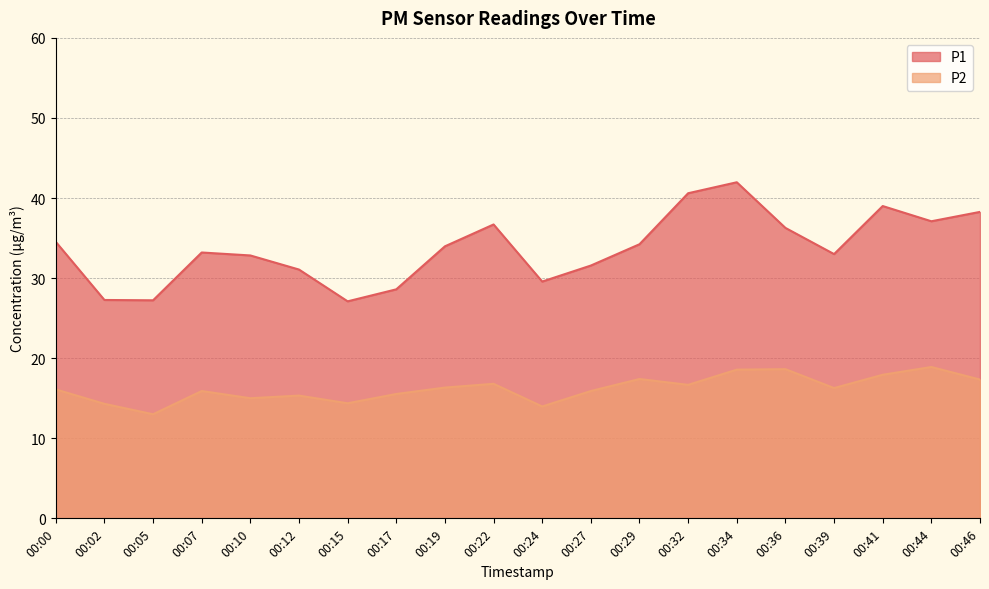

What are all the series names shown in the legend?

P1, P2